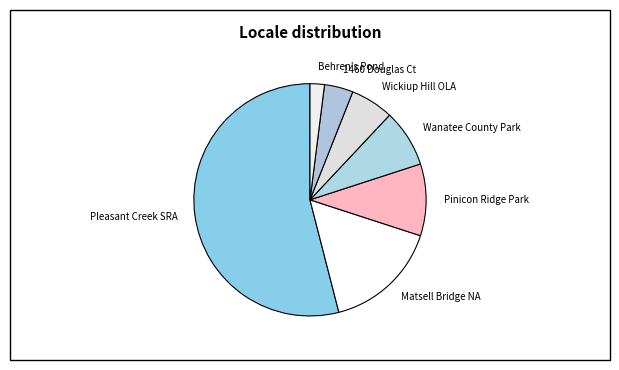

Count the number of slices in the pie.

7